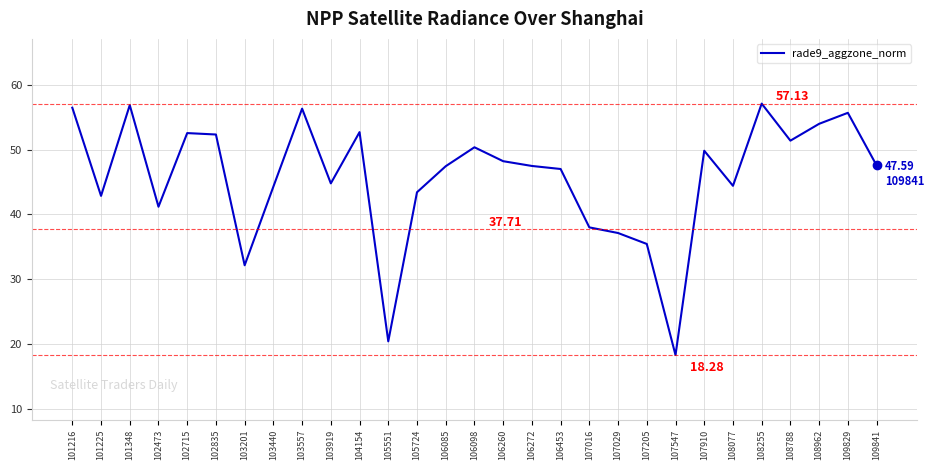

What is the average value?

45.7